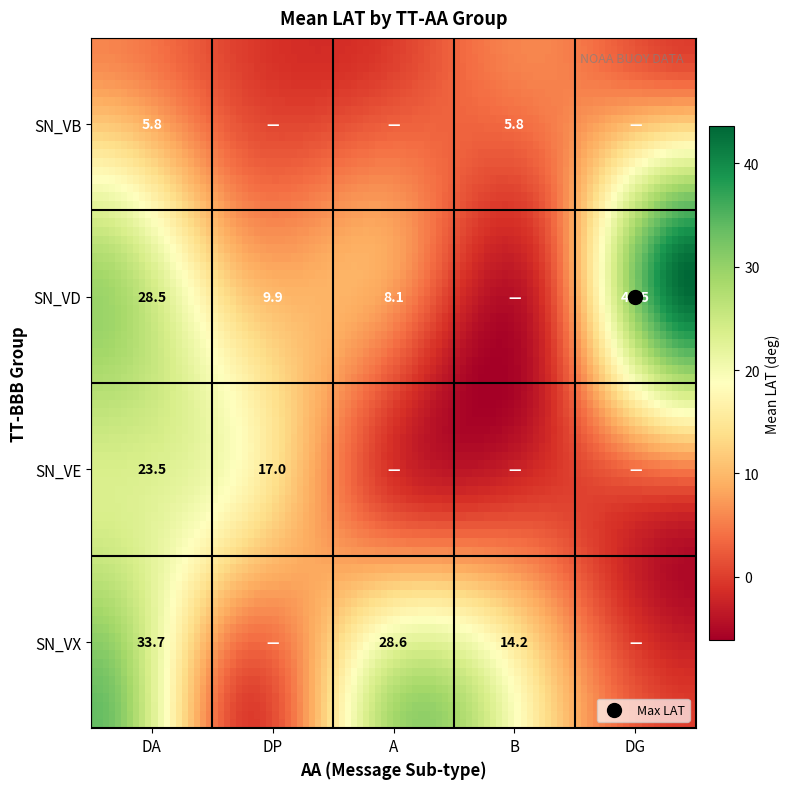

How many positive values does the SN_VD series have?

4